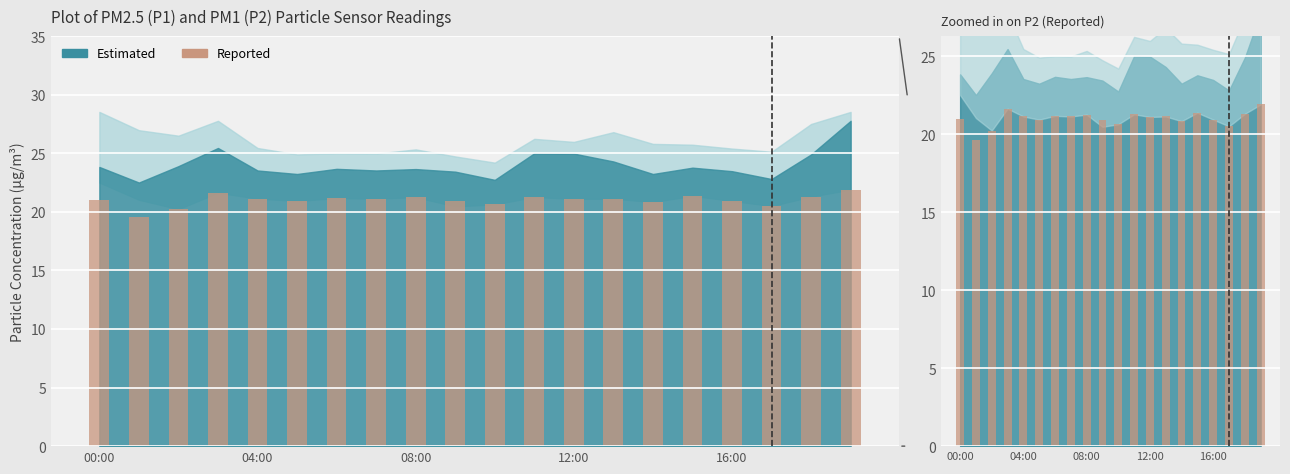

Which category has the highest value across all series?

19